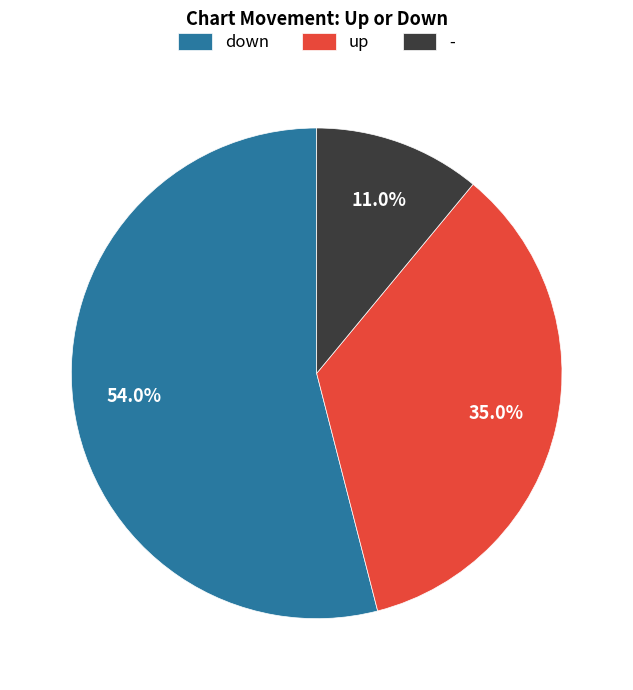

Which slice represents more than half of the pie?

down